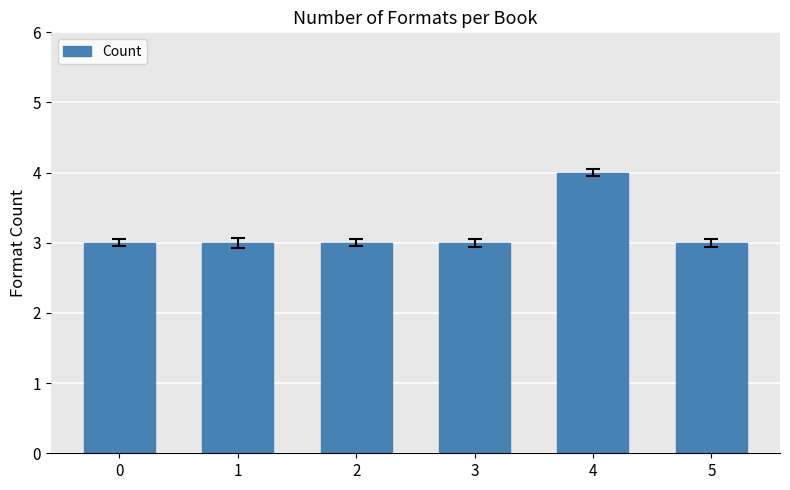

Approximately how many times larger is the value at 0 compared to 1?

1.0